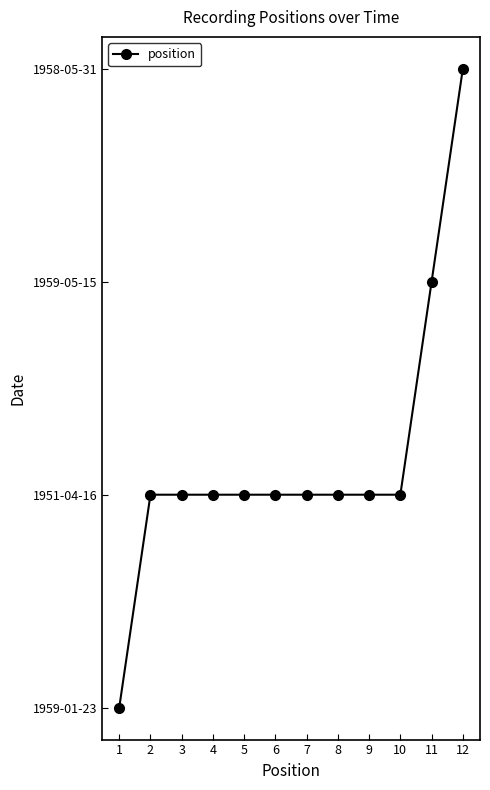

Is this an area chart (filled region under the line)?

No